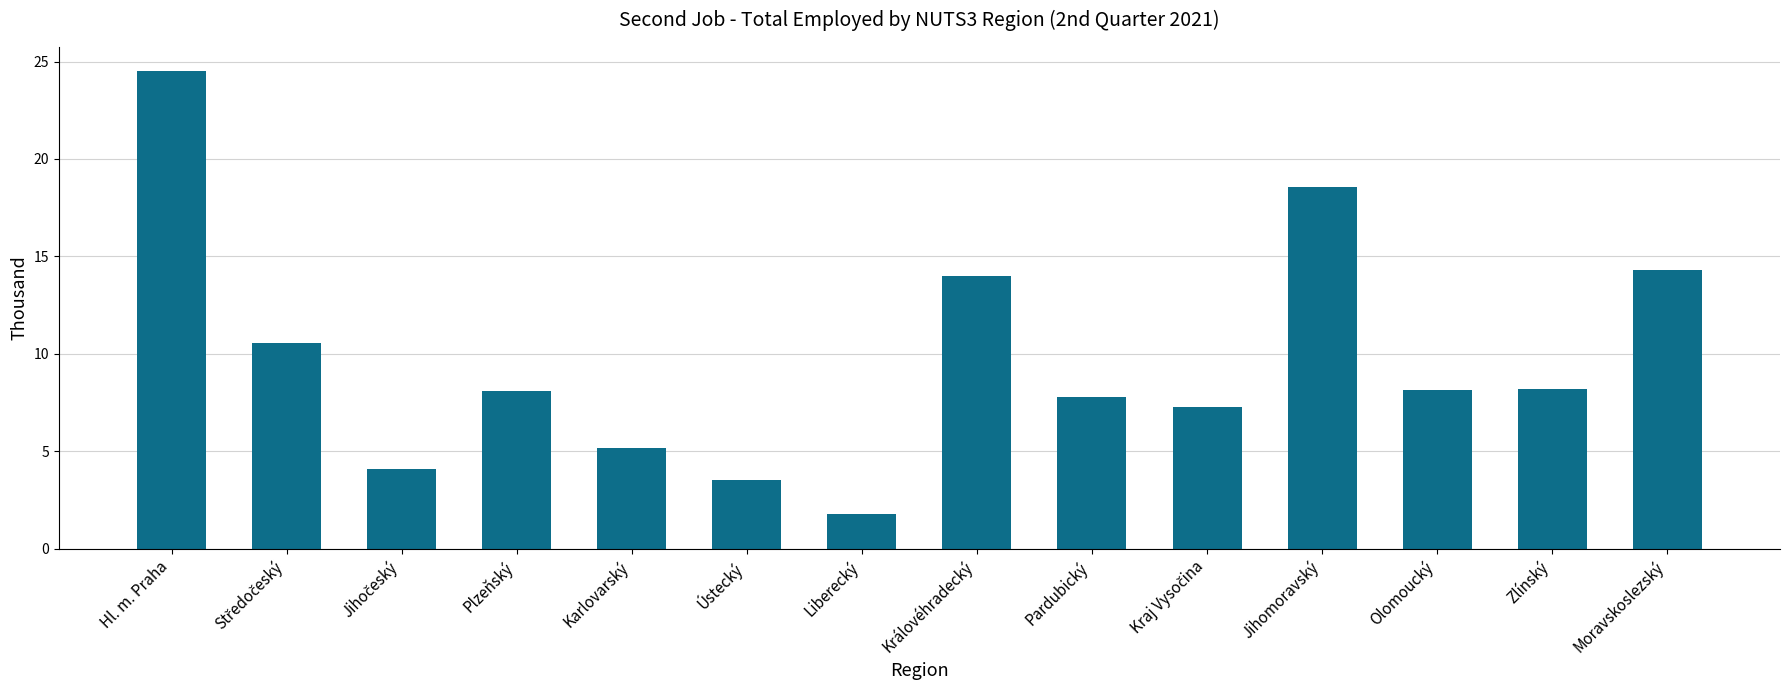

What is the ratio of the value at Plzeňský to the value at Zlínský?

1.0